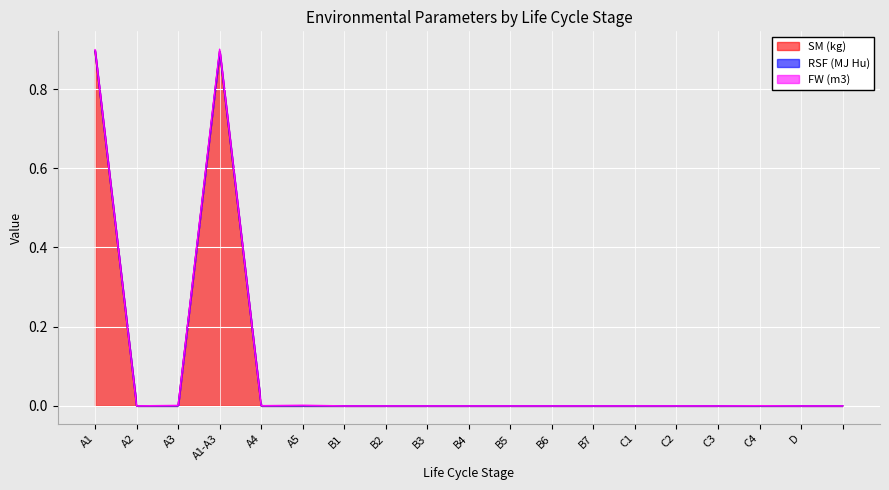

Rank the series at C1 from lowest to highest value.

SM (kg), RSF (MJ Hu), FW (m3)